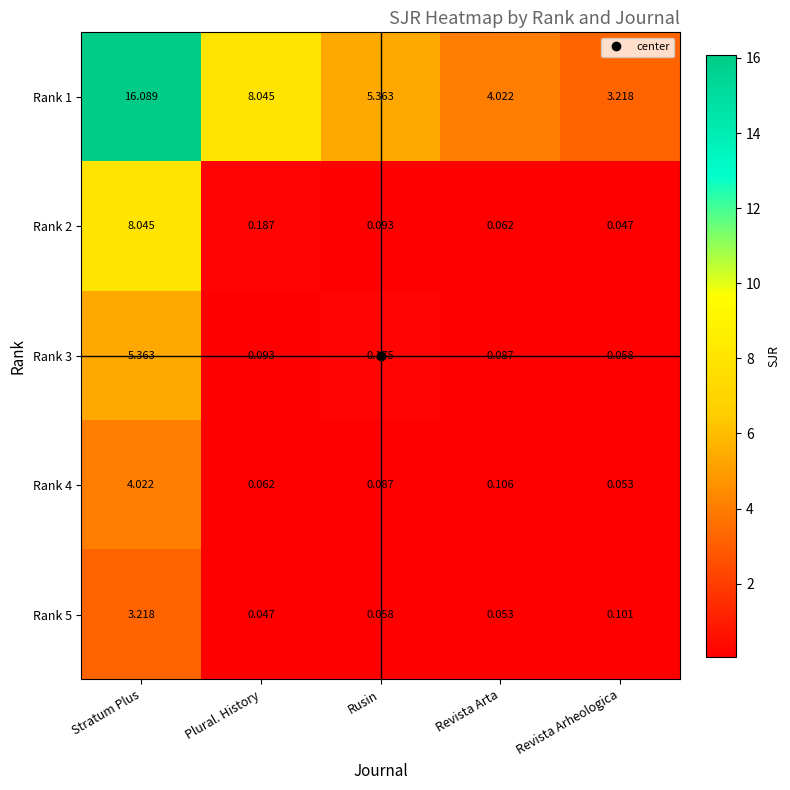

Which series changed the most between Rusin and Revista Arta?

Rank 1